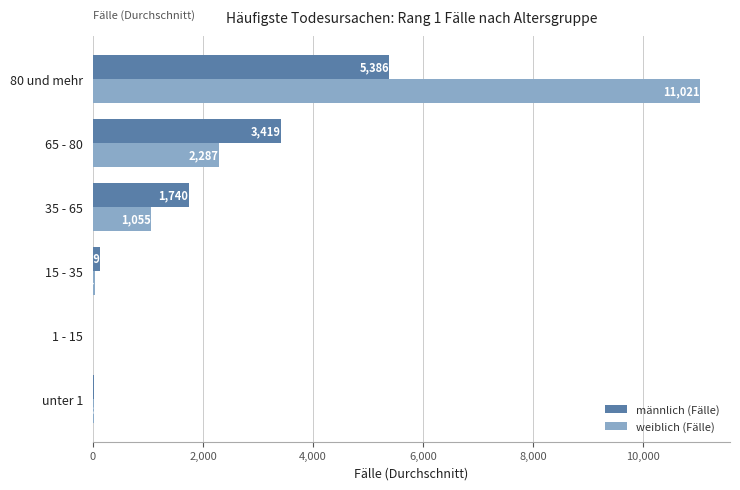

Where is männlich (Fälle) nearest to the value 2697?

65 - 80